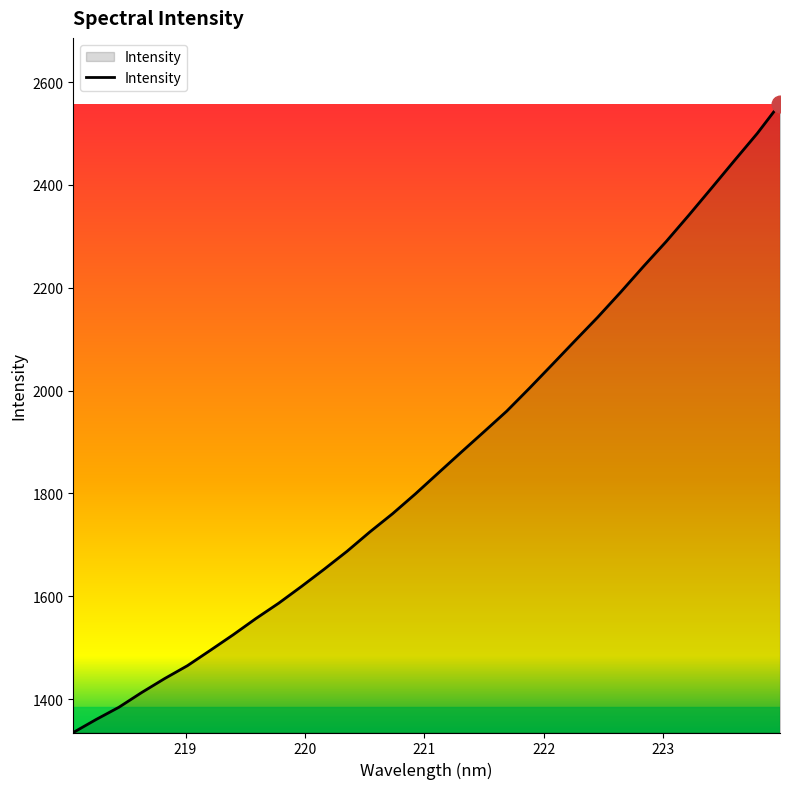

What is the difference between the maximum and minimum values?

1222.8